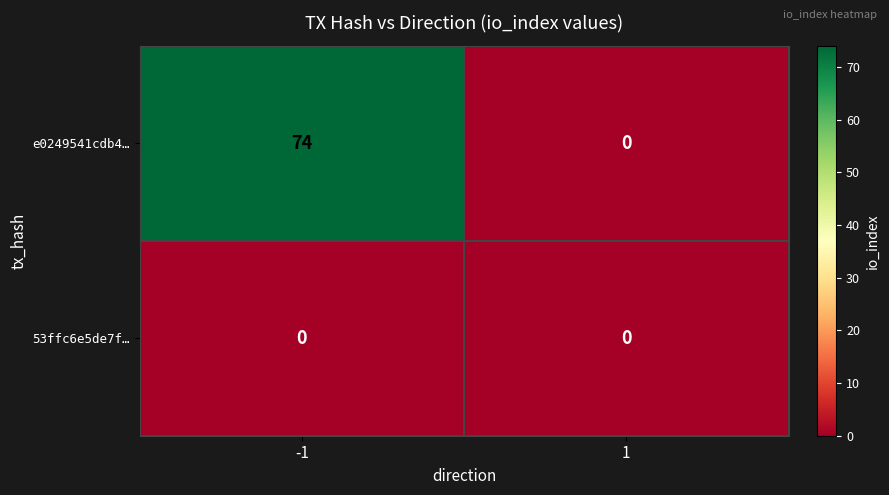

What is the average value of the e0249541cdb4… series?

37